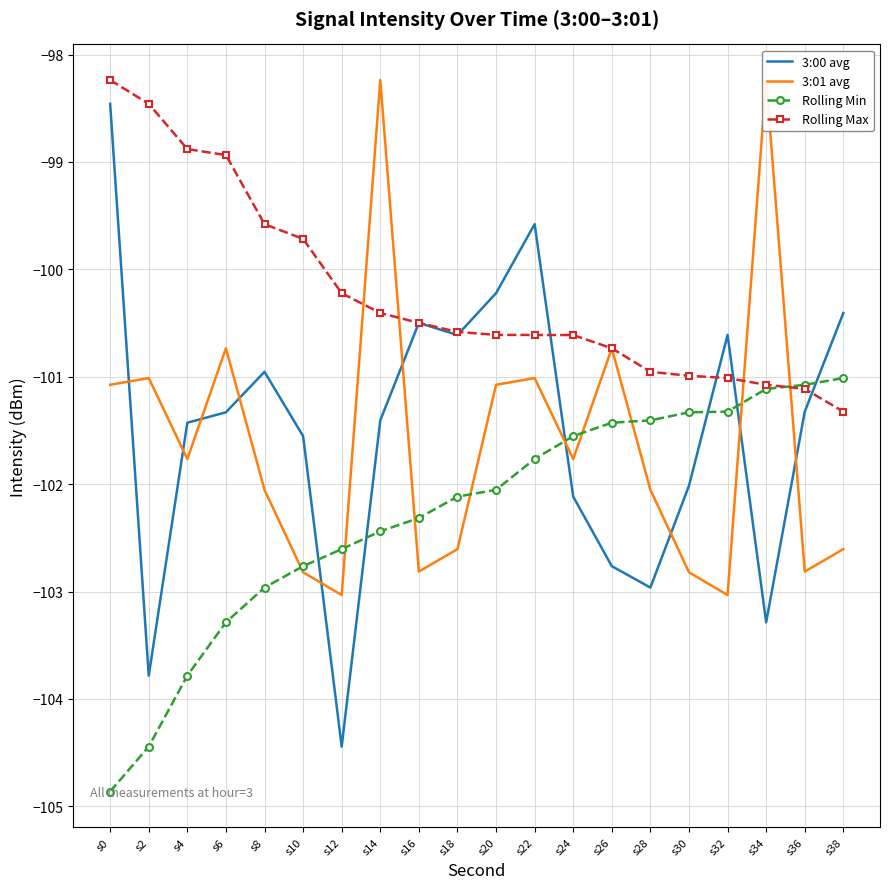

What is the sum of all Rolling Max values?

-2004.6